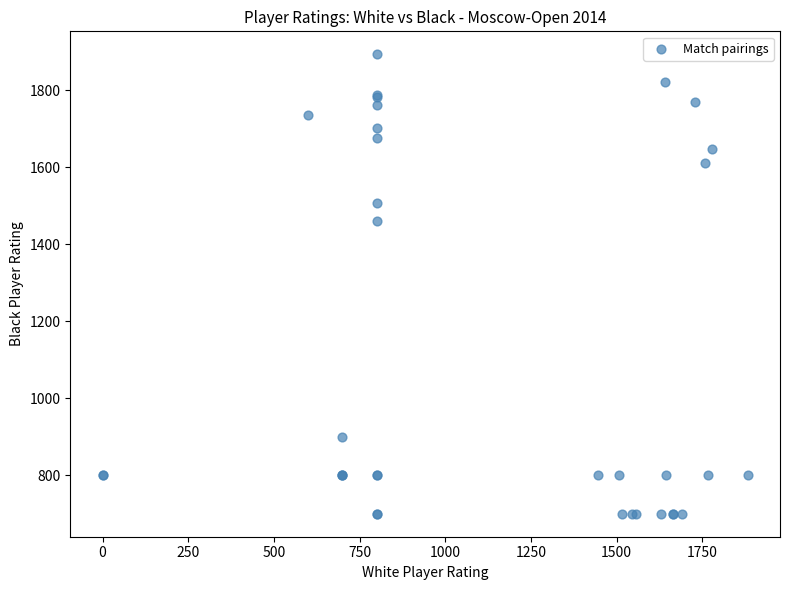

What Y value in the scatter plot is closest to 1297?

1460